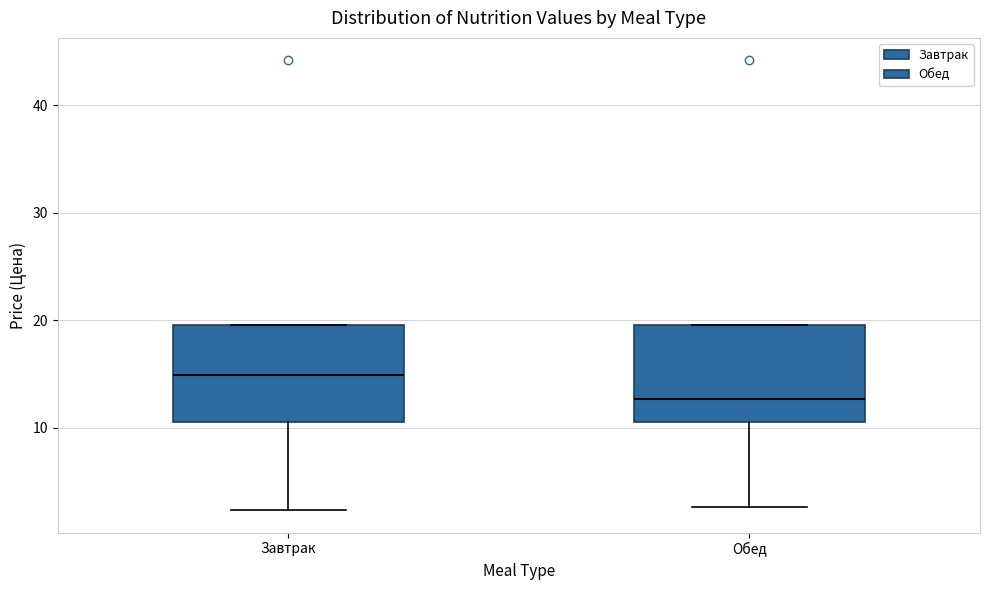

Reading left to right, read every box against the y-axis: the position of its median line, the range the box covers, and the ends of its whiskers. The values are not printed on the chart, so give them approximately, as read against the axis.

Завтрак: median 15, box 11 to 20, whiskers 2 to 20
Обед: median 13, box 11 to 20, whiskers 3 to 20